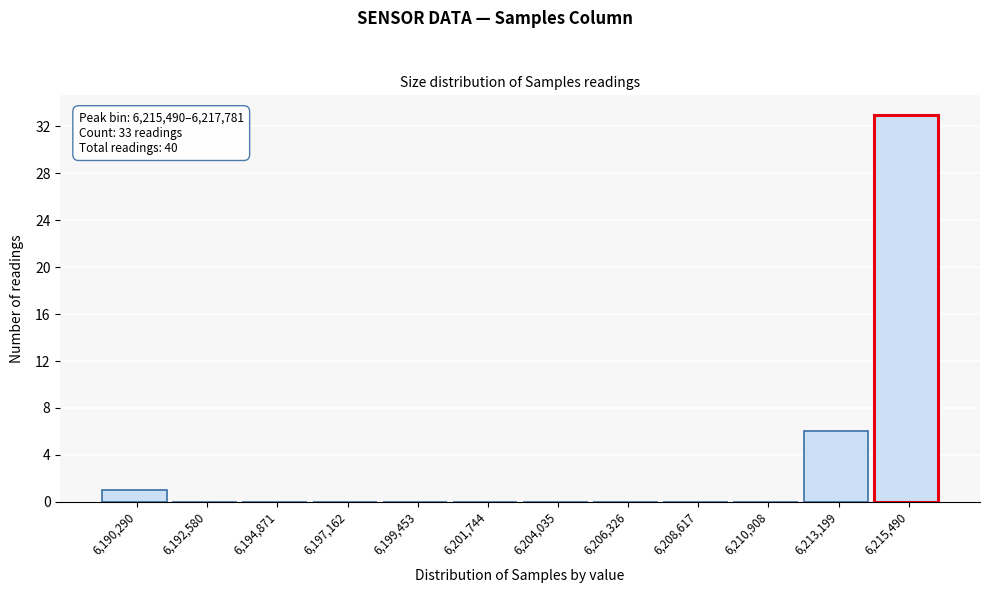

Reading left to right, transcribe all the data shown in this chart.

6,190,290=1	6,192,580=0	6,194,871=0	6,197,162=0	6,199,453=0	6,201,744=0	6,204,035=0	6,206,326=0	6,208,617=0	6,210,908=0	6,213,199=6	6,215,490=33